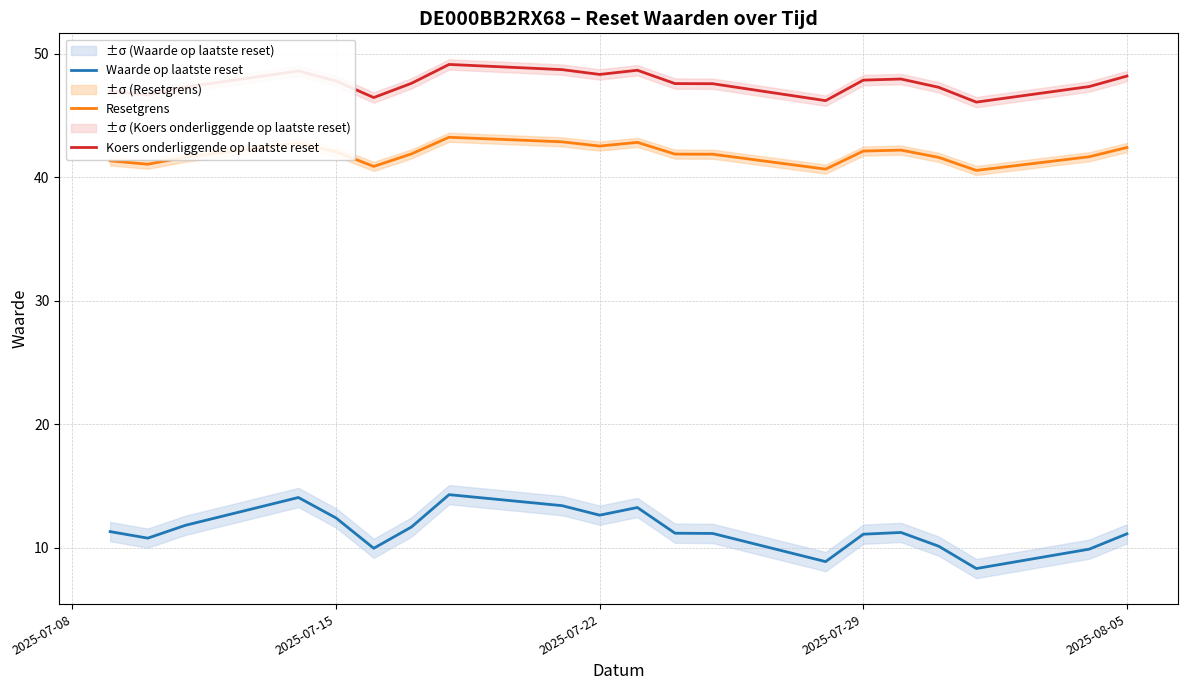

What is the minimum value for Resetgrens?

40.5